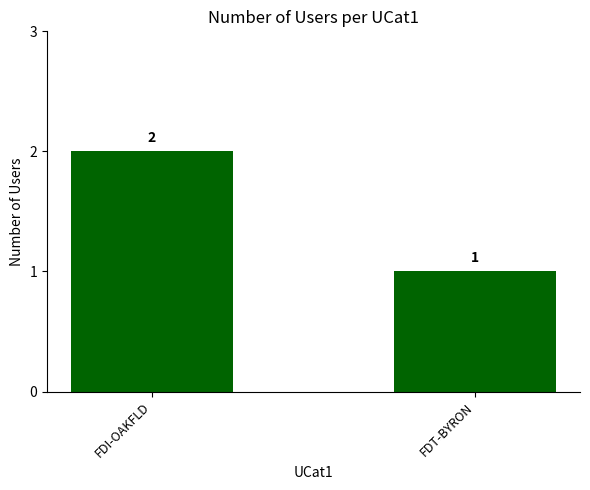

What is the smallest value displayed?

1